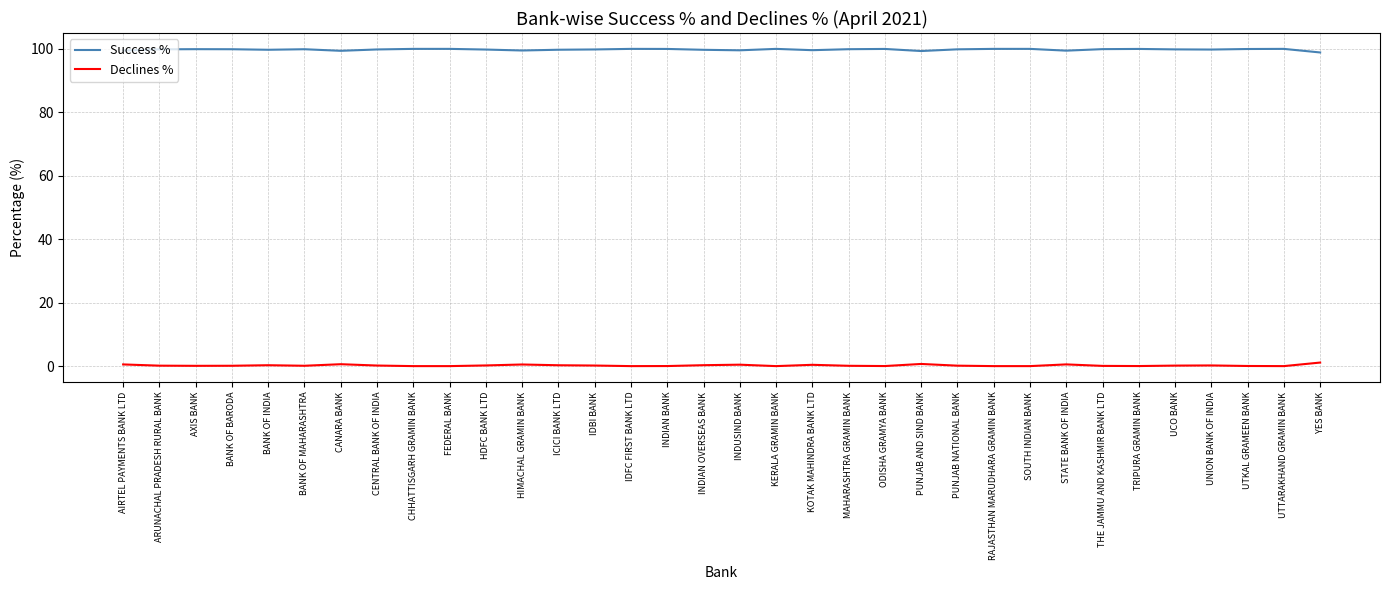

What is the greatest value displayed?

100.0